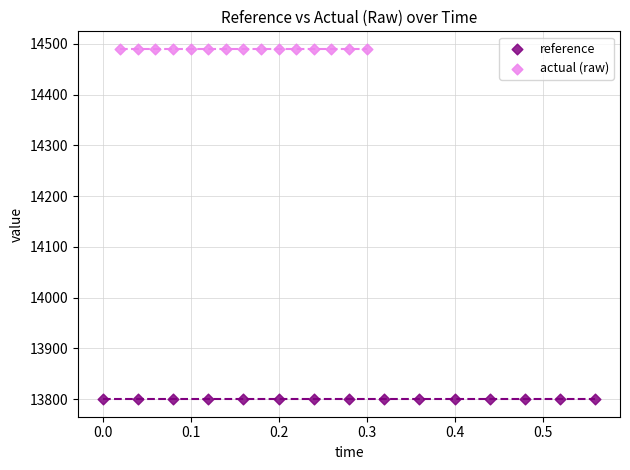

Which series contains the highest Y value?

actual (raw)